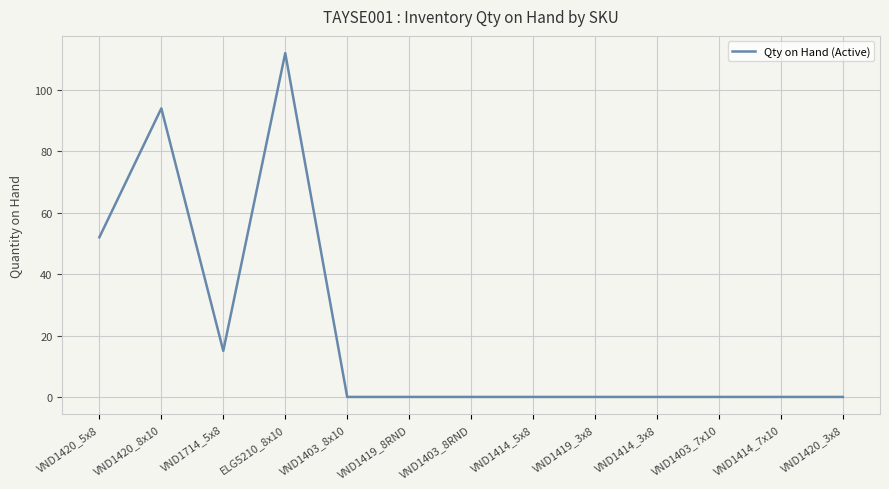

Reading left to right, transcribe all the data shown in this chart.

52	94	15	112	0	0	0	0	0	0	0	0	0